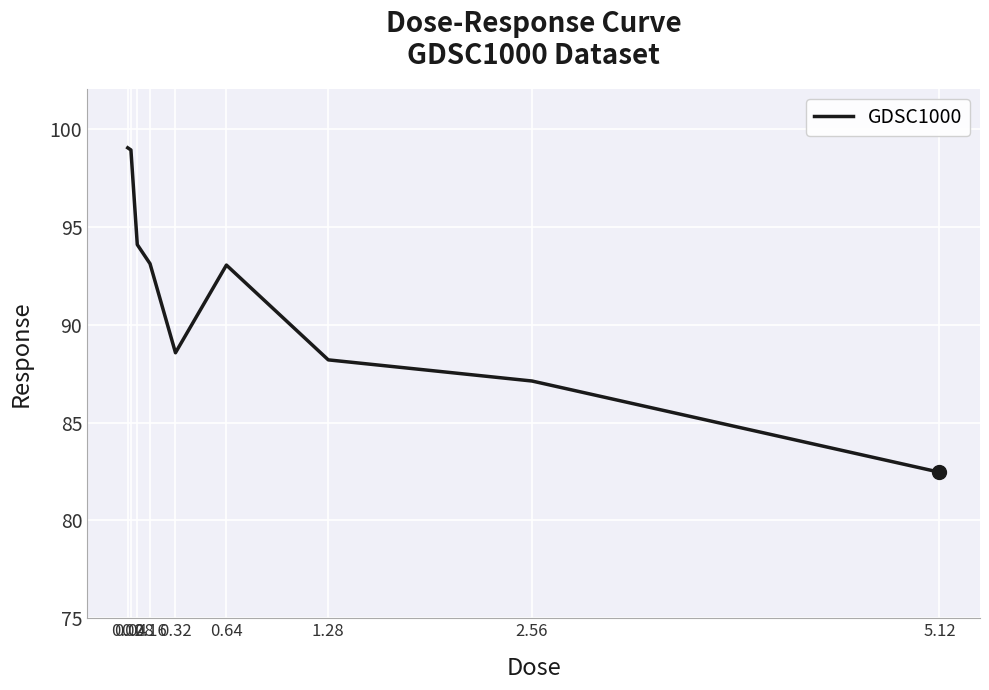

What is the difference between the maximum and minimum values?

16.6